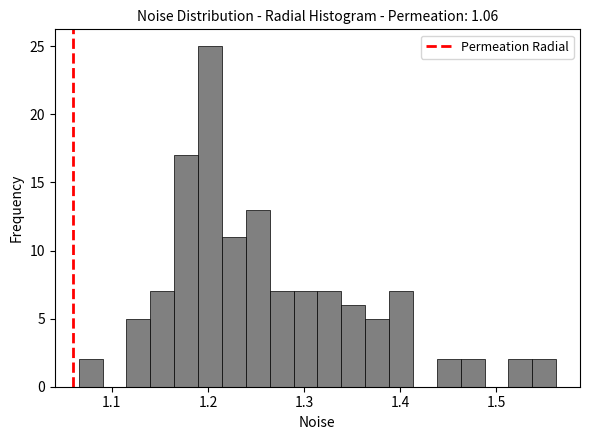

Read against the x-axis, roughly where is the centre of the tallest bar?

1.20